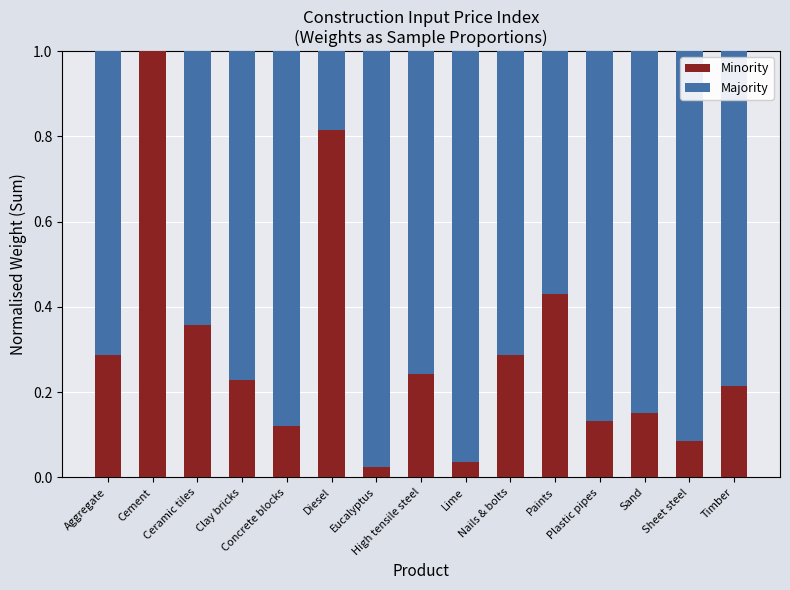

What is the sum of all Minority values?

4.4